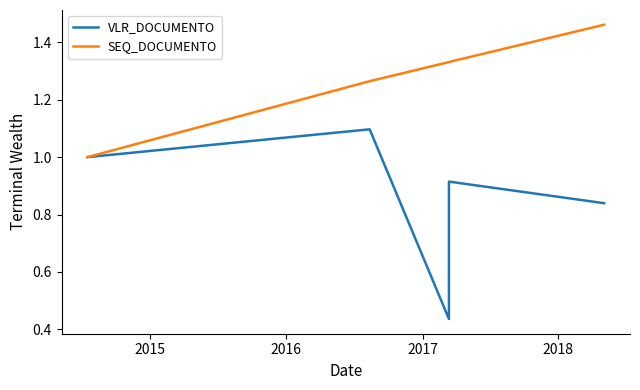

Count the SEQ_DOCUMENTO values in the range 1 to 2.

5